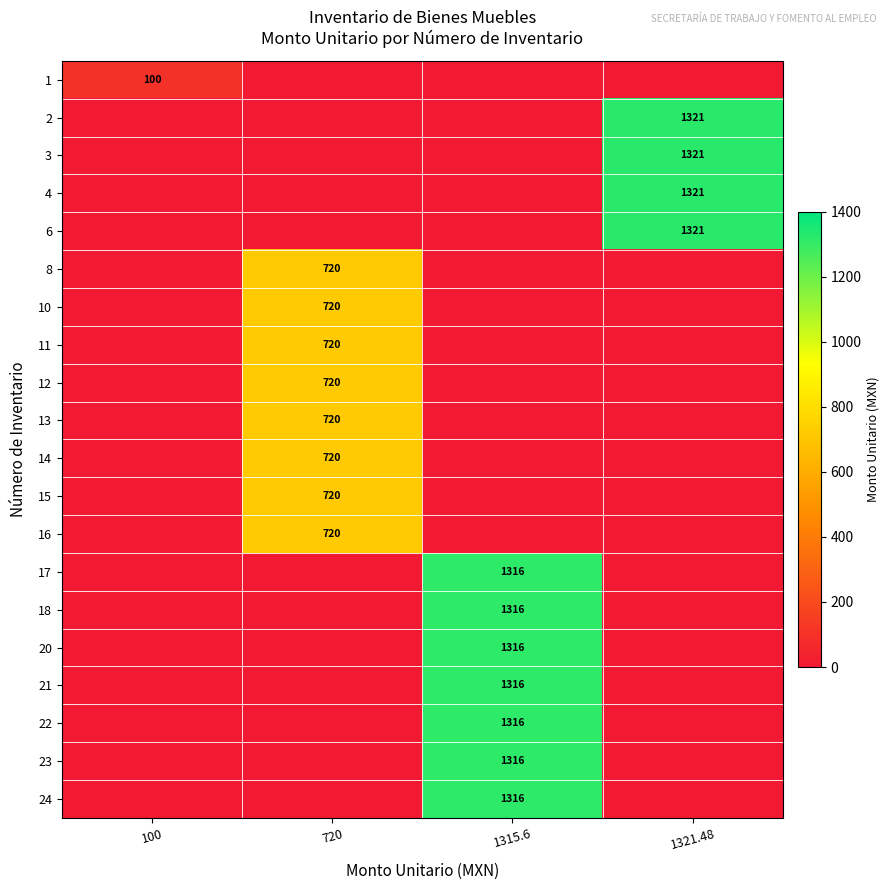

How many distinct data groups are displayed?

20